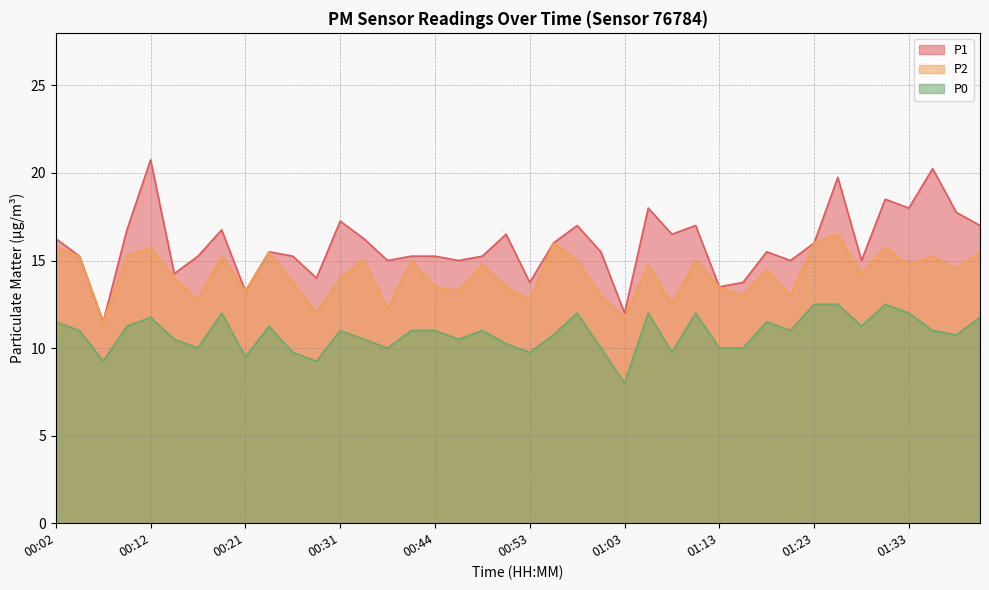

Reading left to right, what are all the values shown in this chart?

P1: 00:02=16.2	00:04=15.2	00:07=11.5	00:09=16.8	00:12=20.8	00:14=14.2	00:16=15.2	00:19=16.8	00:21=13.2	00:24=15.5	00:26=15.2	00:29=14.0	00:31=17.2	00:36=16.2	00:39=15.0	00:41=15.2	00:44=15.2	00:46=15.0	00:48=15.2	00:51=16.5	00:53=13.8	00:56=16.0	00:58=17.0	01:01=15.5	01:03=12.0	01:06=18.0	01:08=16.5	01:11=17.0	01:13=13.5	01:16=13.8	01:18=15.5	01:21=15.0	01:23=16.0	01:26=19.8	01:28=15.0	01:31=18.5	01:33=18.0	01:36=20.2	01:38=17.8	01:40=17.0
P2: 00:02=15.8	00:04=15.2	00:07=11.5	00:09=15.2	00:12=15.8	00:14=14.0	00:16=12.8	00:19=15.2	00:21=13.2	00:24=15.5	00:26=13.8	00:29=12.0	00:31=14.0	00:36=15.0	00:39=12.2	00:41=15.0	00:44=13.5	00:46=13.2	00:48=14.8	00:51=13.5	00:53=12.8	00:56=16.0	00:58=15.0	01:01=13.0	01:03=11.8	01:06=14.8	01:08=12.5	01:11=15.0	01:13=13.5	01:16=13.0	01:18=14.5	01:21=13.0	01:23=16.0	01:26=16.5	01:28=14.2	01:31=15.8	01:33=14.8	01:36=15.2	01:38=14.5	01:40=15.5
P0: 00:02=11.5	00:04=11.0	00:07=9.2	00:09=11.2	00:12=11.8	00:14=10.5	00:16=10.0	00:19=12.0	00:21=9.5	00:24=11.2	00:26=9.8	00:29=9.2	00:31=11.0	00:36=10.5	00:39=10.0	00:41=11.0	00:44=11.0	00:46=10.5	00:48=11.0	00:51=10.2	00:53=9.8	00:56=10.8	00:58=12.0	01:01=10.0	01:03=8.0	01:06=12.0	01:08=9.8	01:11=12.0	01:13=10.0	01:16=10.0	01:18=11.5	01:21=11.0	01:23=12.5	01:26=12.5	01:28=11.2	01:31=12.5	01:33=12.0	01:36=11.0	01:38=10.8	01:40=11.8